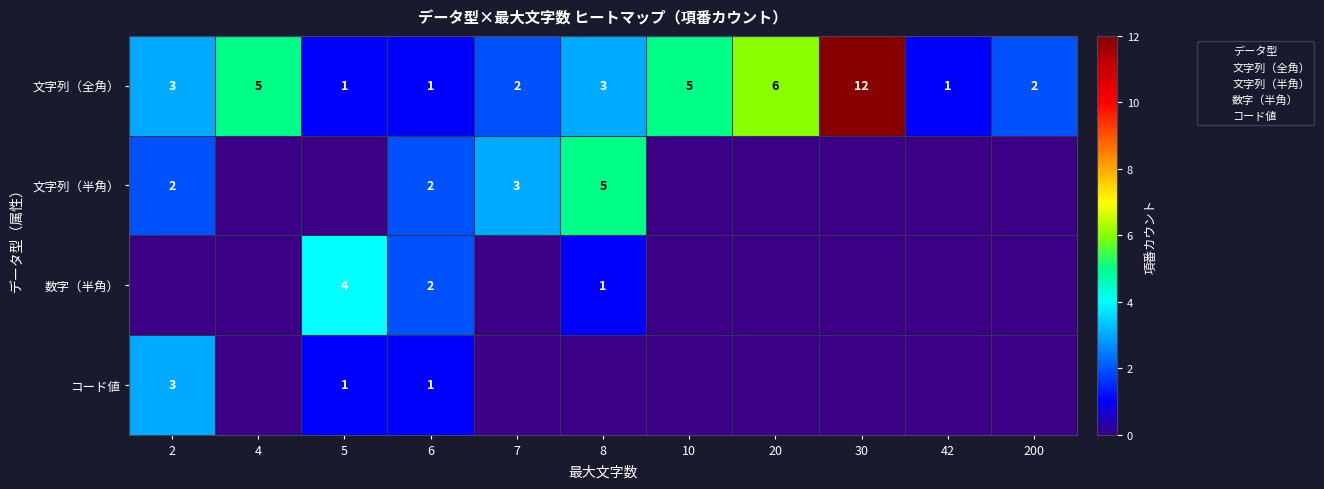

At 2, list the series in order from largest to smallest.

文字列（全角）, コード値, 文字列（半角）, 数字（半角）